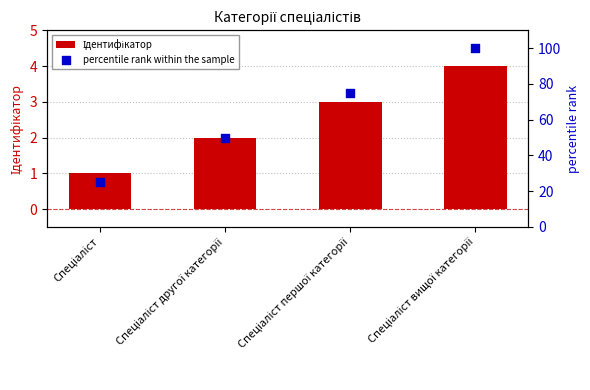

At how many categories does at least one series exceed 45?

3